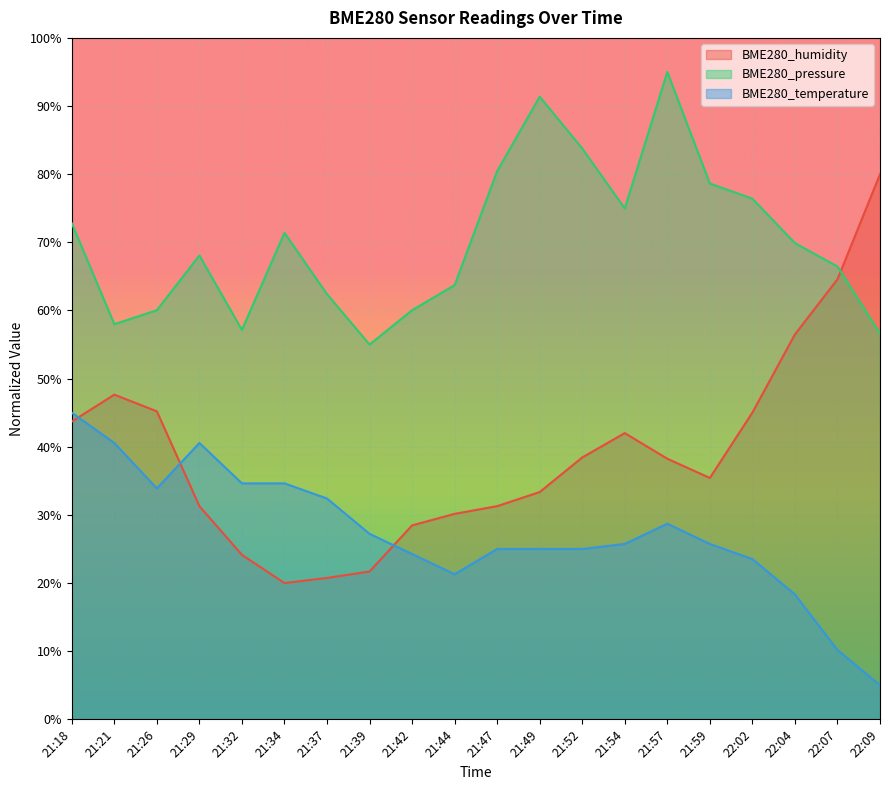

At which label does BME280_pressure reach its minimum?

21:39